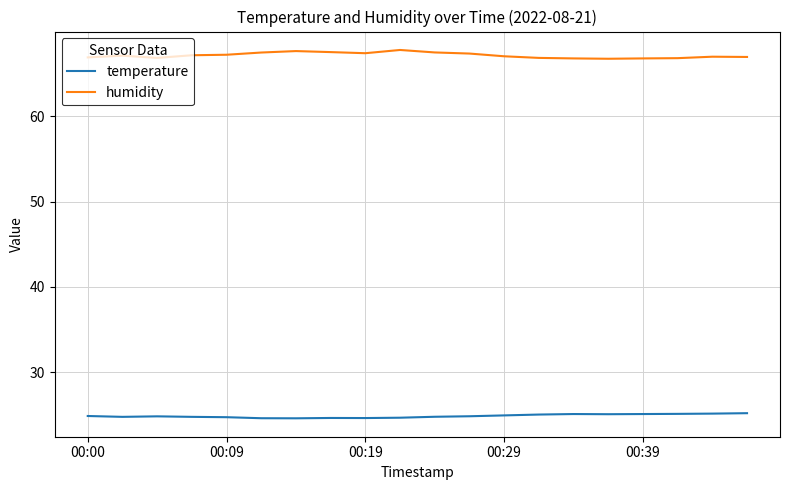

True or false: humidity and temperature intersect in this chart.

False